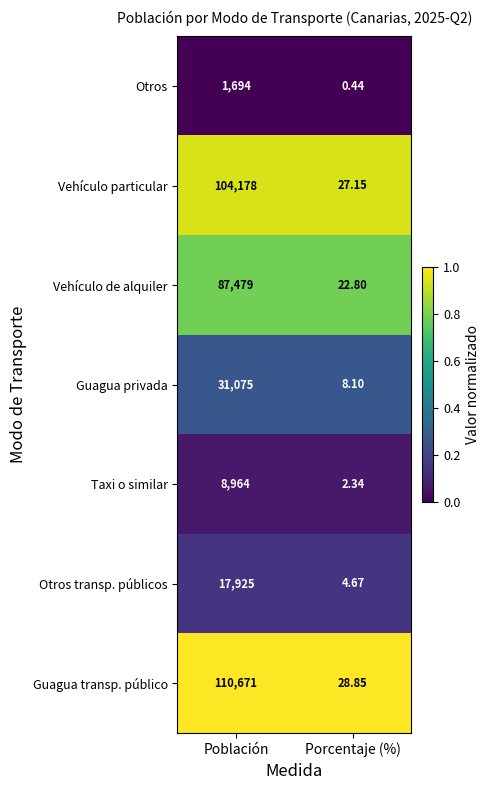

At which category does the chart reach its peak across all series?

Población